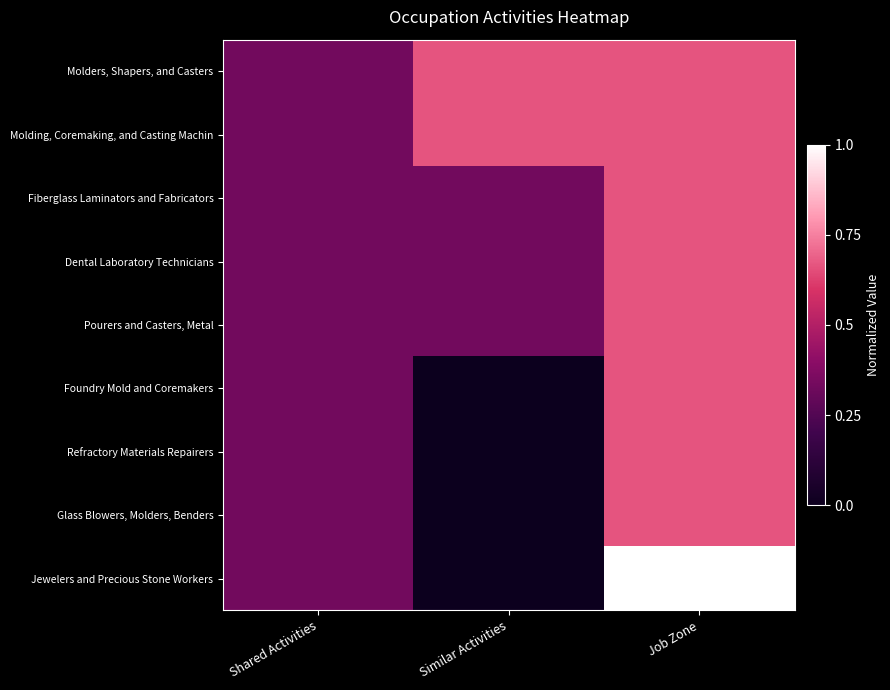

Reading left to right, what are all the values shown in this chart?

Molders, Shapers, and Casters: Shared Activities=0.3	Similar Activities=0.7	Job Zone=0.7
Molding, Coremaking, and Casting Machin: Shared Activities=0.3	Similar Activities=0.7	Job Zone=0.7
Fiberglass Laminators and Fabricators: Shared Activities=0.3	Similar Activities=0.3	Job Zone=0.7
Dental Laboratory Technicians: Shared Activities=0.3	Similar Activities=0.3	Job Zone=0.7
Pourers and Casters, Metal: Shared Activities=0.3	Similar Activities=0.3	Job Zone=0.7
Foundry Mold and Coremakers: Shared Activities=0.3	Similar Activities=0.0	Job Zone=0.7
Refractory Materials Repairers: Shared Activities=0.3	Similar Activities=0.0	Job Zone=0.7
Glass Blowers, Molders, Benders: Shared Activities=0.3	Similar Activities=0.0	Job Zone=0.7
Jewelers and Precious Stone Workers: Shared Activities=0.3	Similar Activities=0.0	Job Zone=1.0